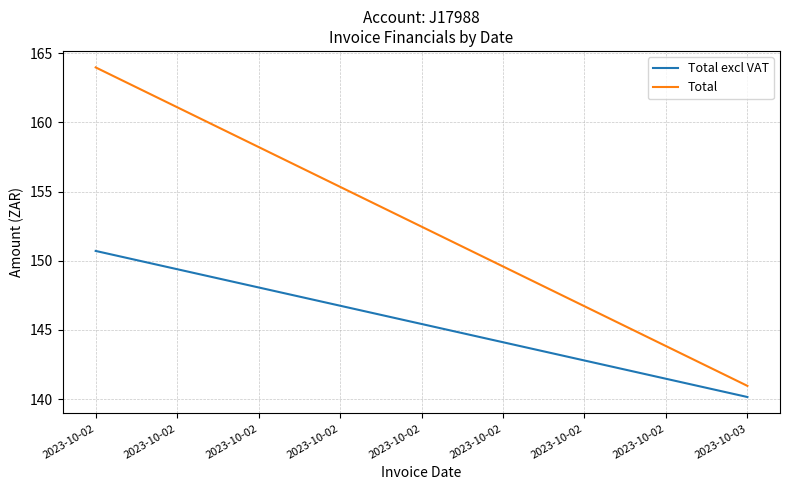

At which label does Total first exceed 163?

2023-10-02